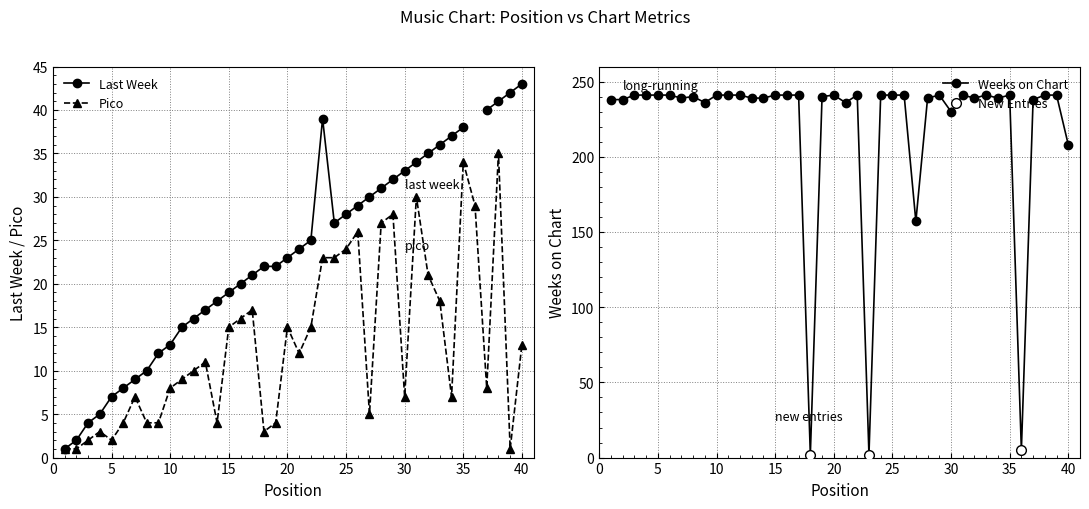

How many data points in Pico are less than 11?

20